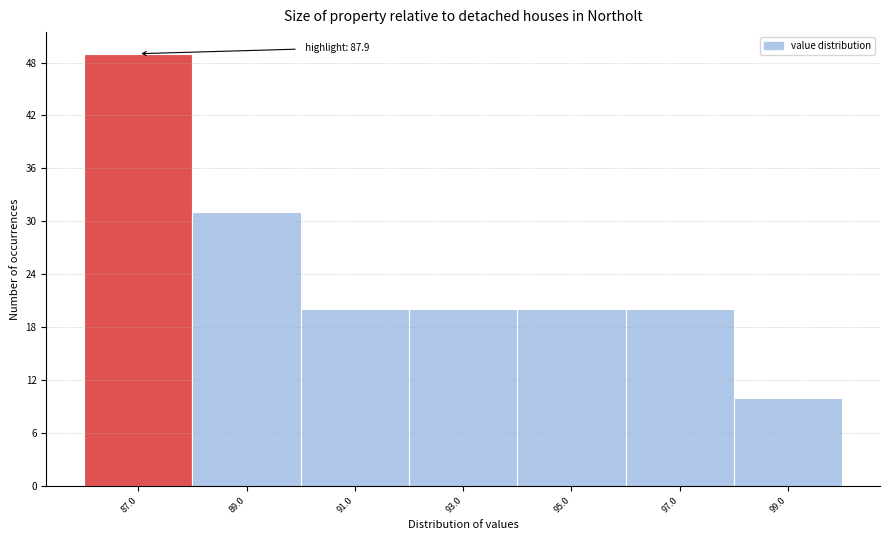

Reading right to left, extract all data points from this chart.

10	20	20	20	20	31	49